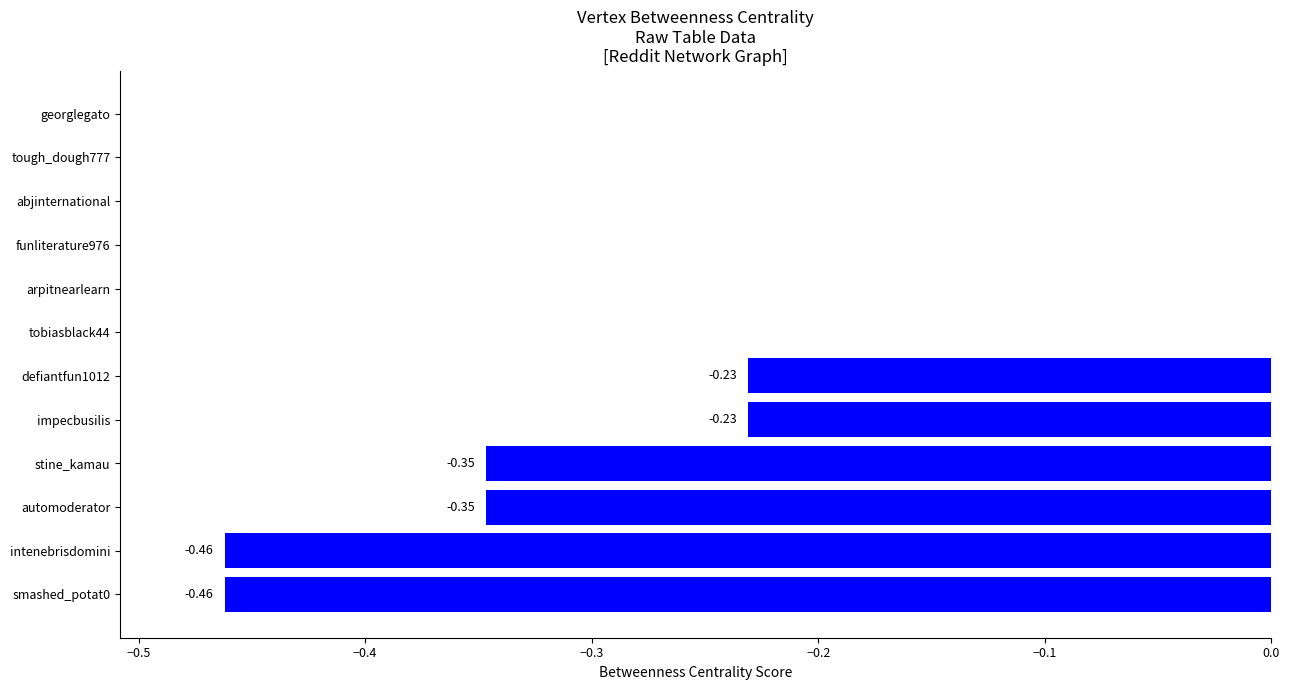

What is the change in value from defiantfun1012 to arpitnearlearn?

+0.2